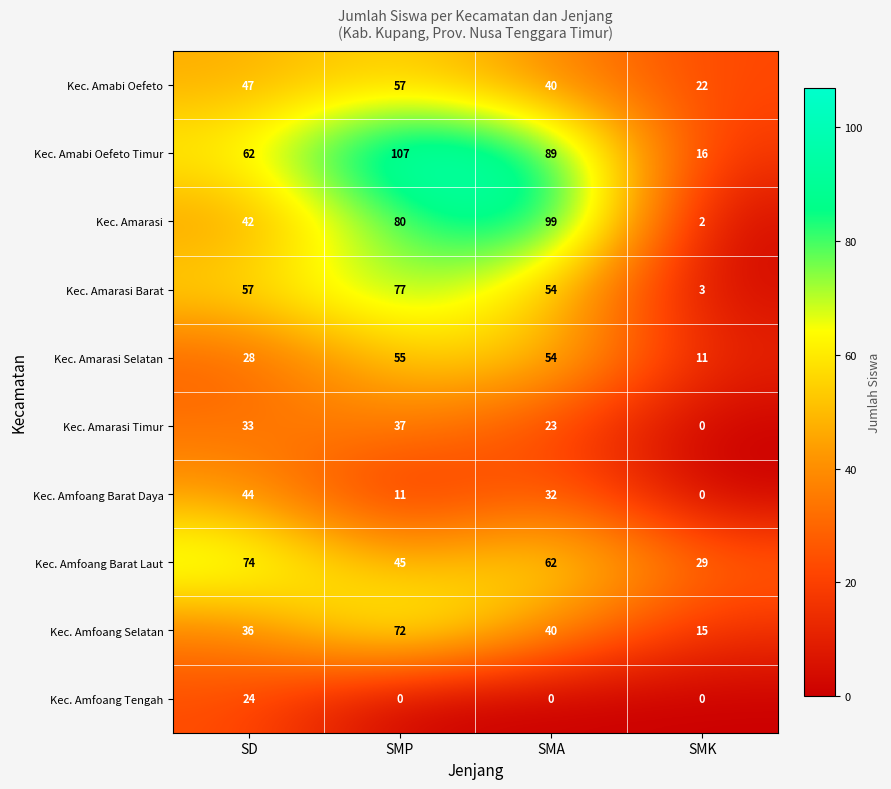

At which label does Kec. Amfoang Barat Laut first exceed 62?

SD